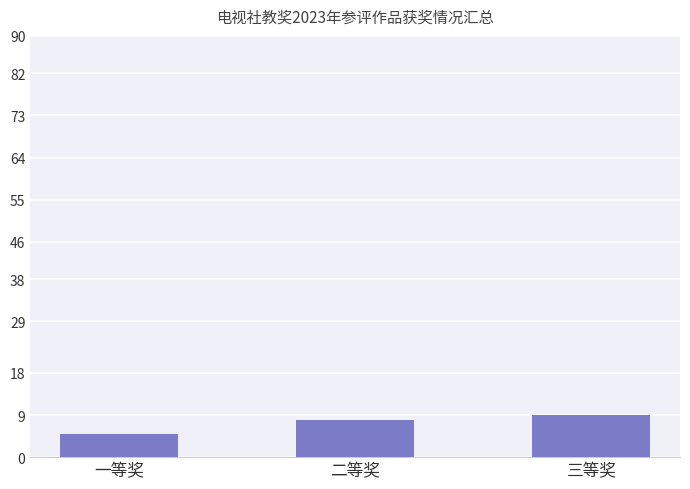

What is the change in value from 一等奖 to 二等奖?

+3